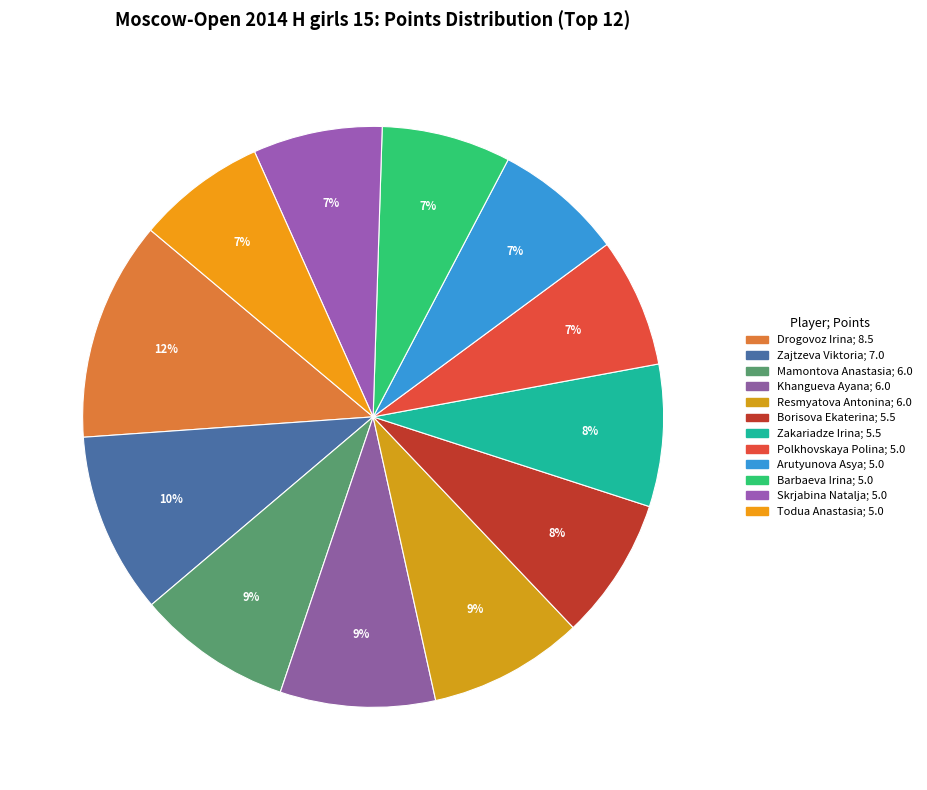

What is the smallest slice in the pie chart?

Polkhovskaya Polina